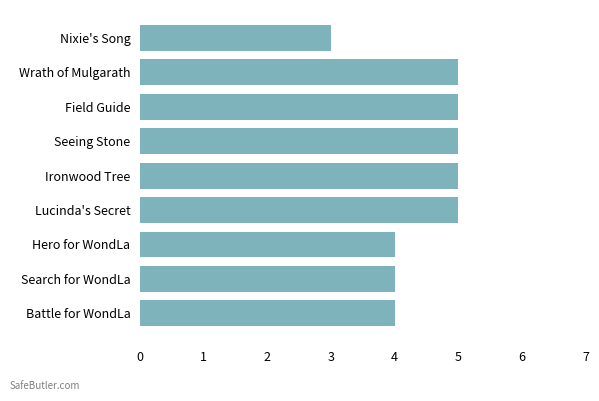

Which has a higher value, Nixie's Song or Ironwood Tree?

Ironwood Tree